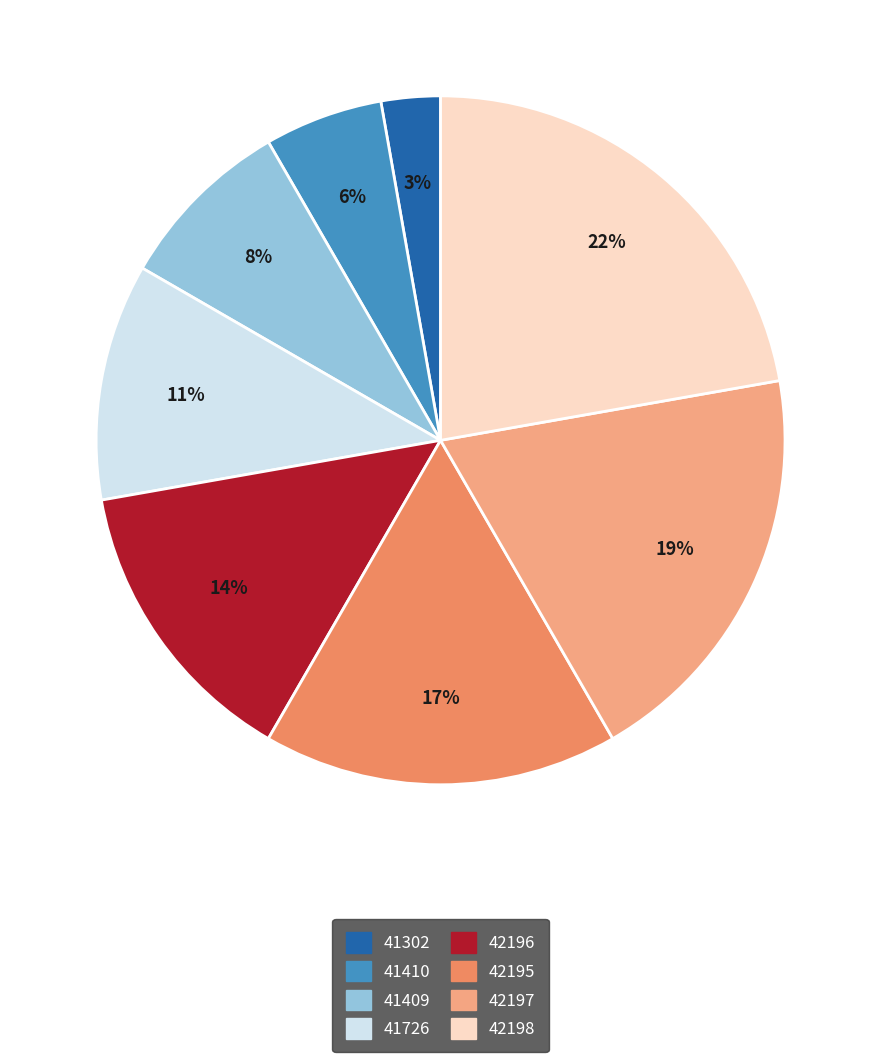

Does 41409 account for over 50% of the chart?

No